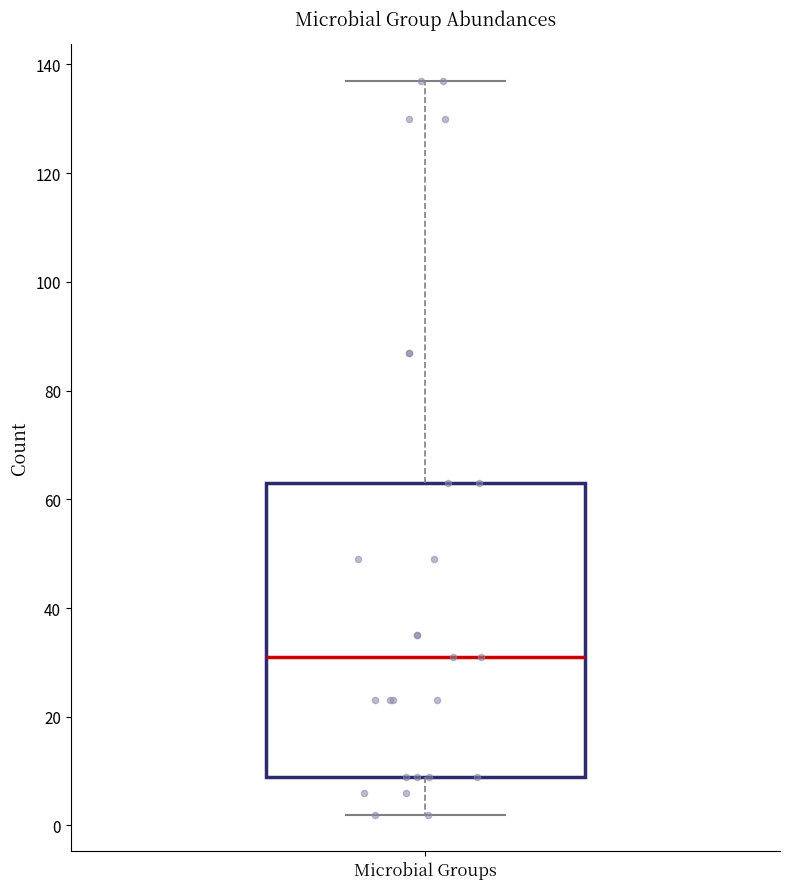

Read this box plot against the y-axis: the position of the median line, the range covered by the box, and the ends of both whiskers. The values are not printed on the chart, so give them approximately, as read against the axis.

median 32, box 10 to 64, whiskers 2 to 138